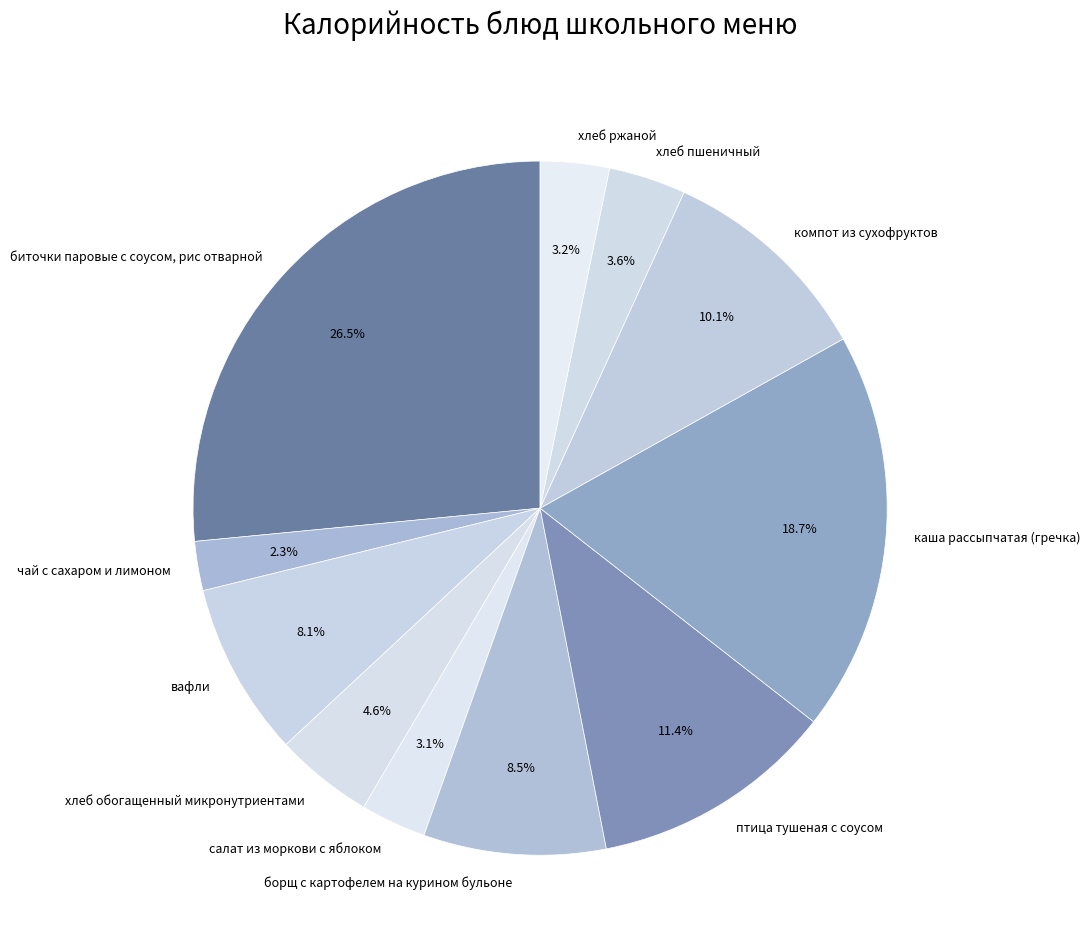

Approximately how many times larger is the value at птица тушеная с соусом compared to борщ с картофелем на курином бульоне?

1.3